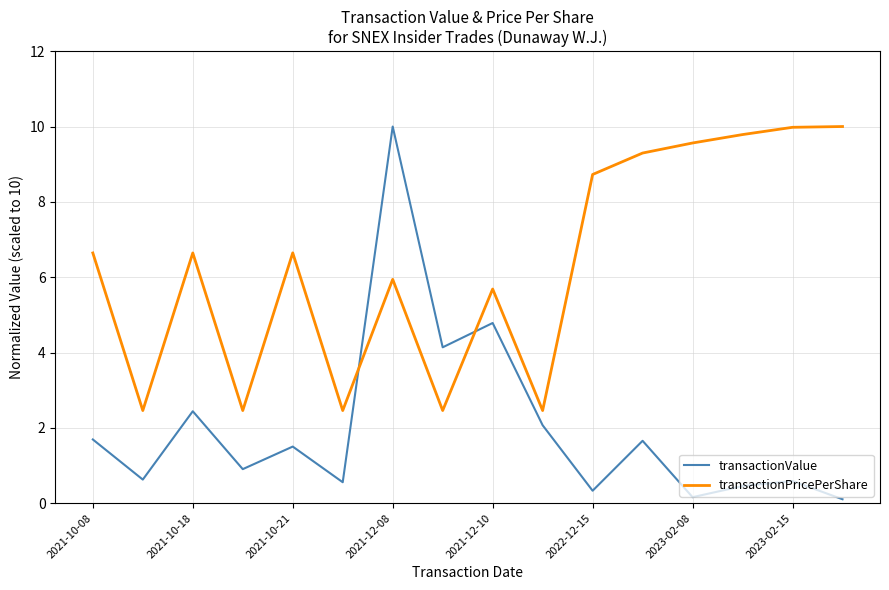

How many values in the transactionValue series exceed 1?

8